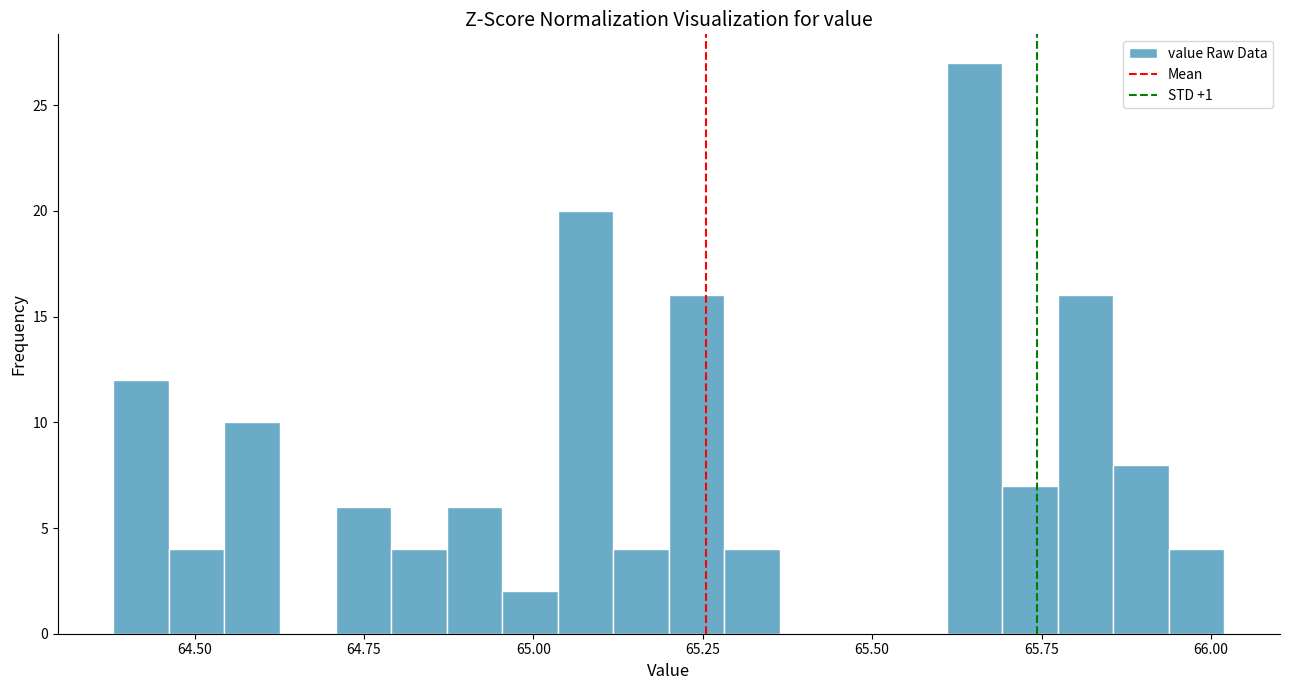

Read against the x-axis, roughly where is the centre of the tallest bar?

65.65